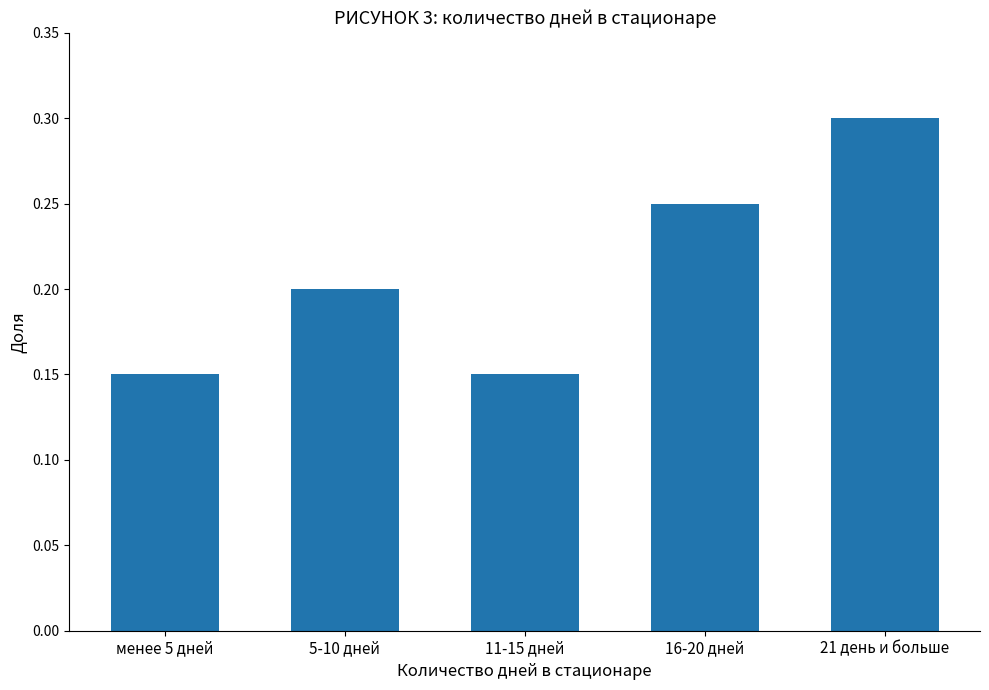

Which has a higher value, 16-20 дней or 21 день и больше?

21 день и больше